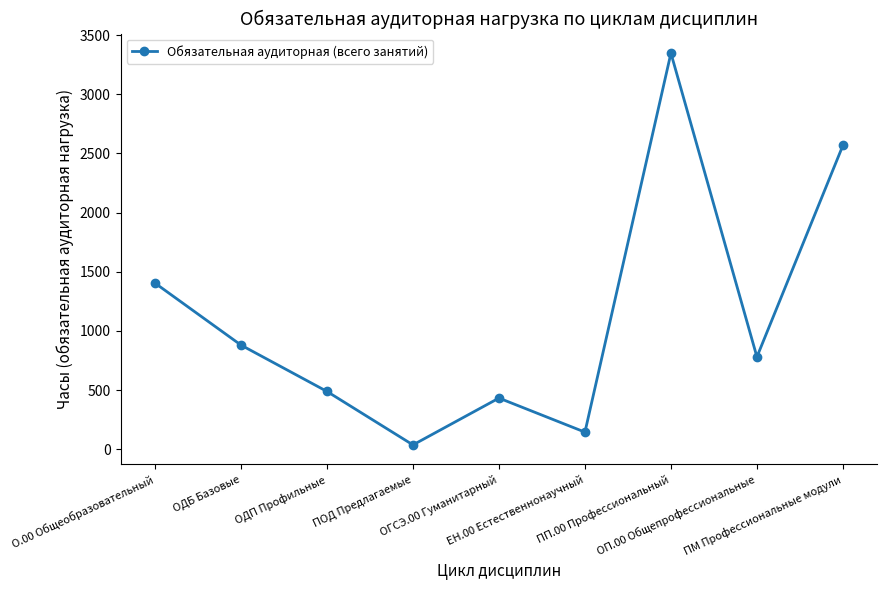

How many interior local valleys (lower than both neighbors) does the data have?

3